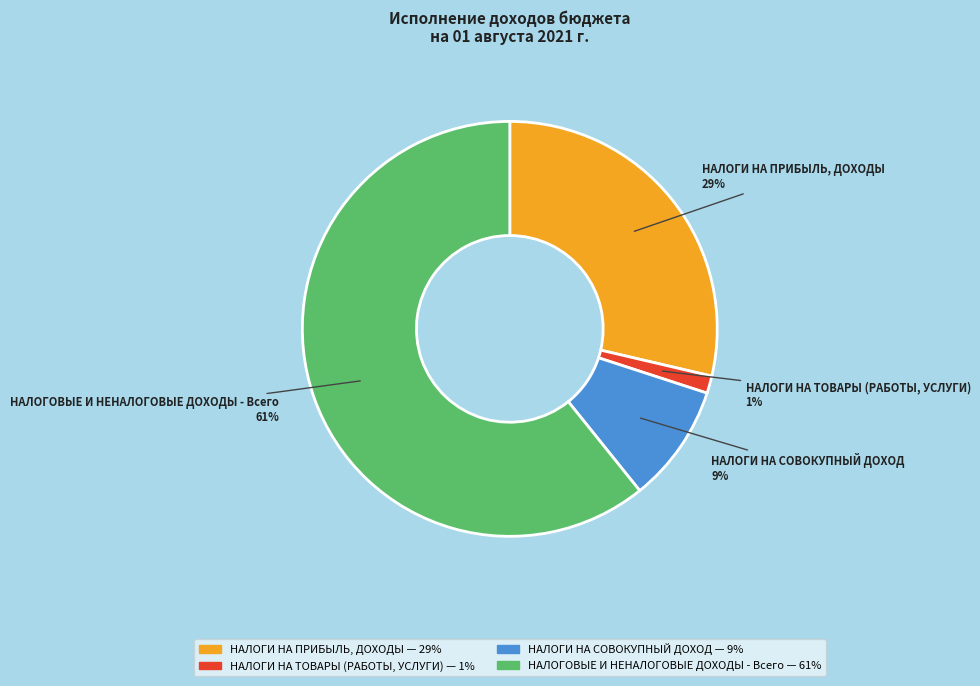

True or false: НАЛОГИ НА ТОВАРЫ (РАБОТЫ, УСЛУГИ) accounts for 1% of the total.

True